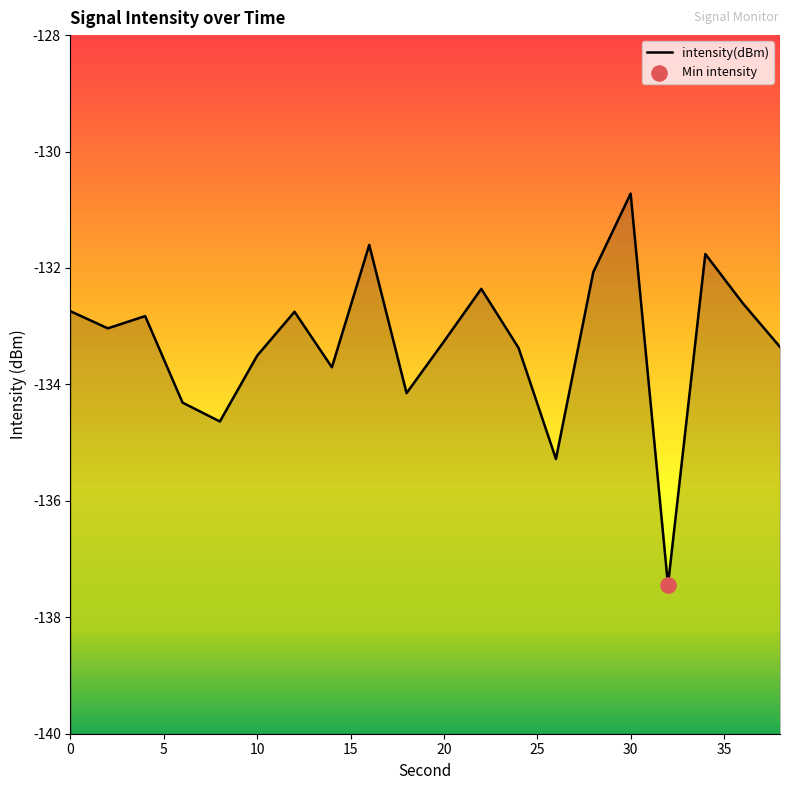

Which has a higher value, 18 or 2?

2